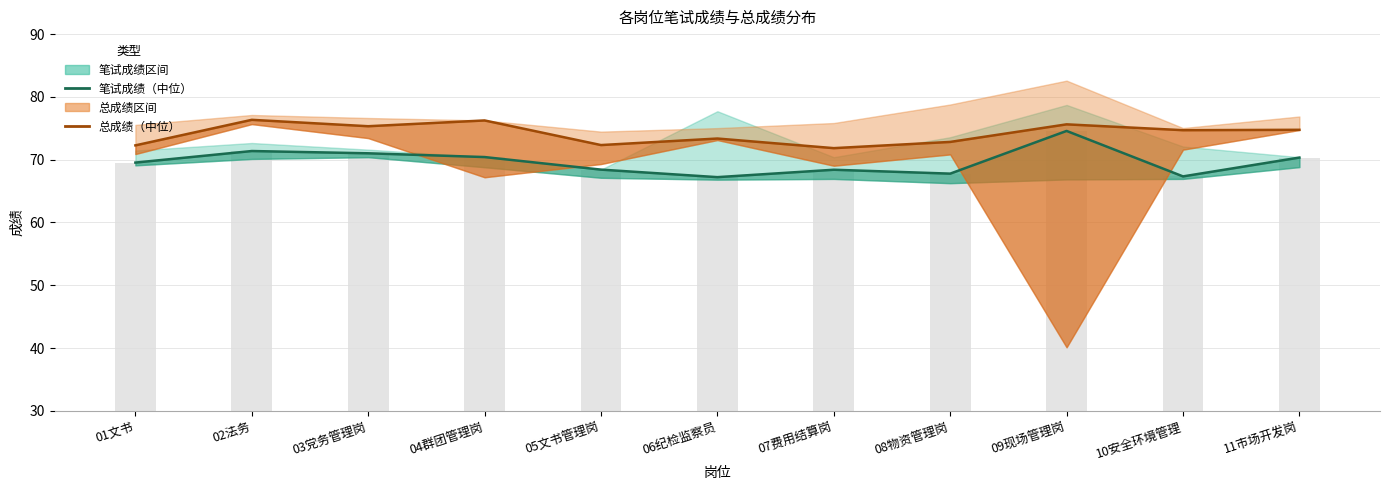

Which label corresponds to the smallest value in the chart?

06纪检监察员